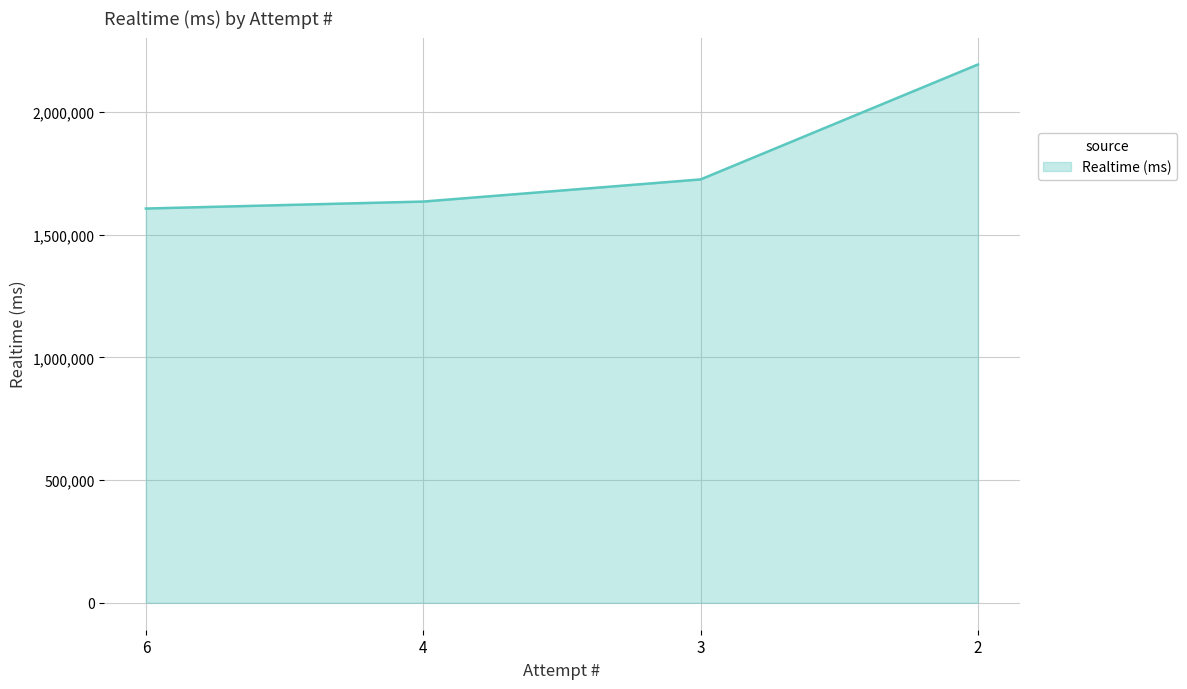

The value at 3 is 1725608. True or false?

True